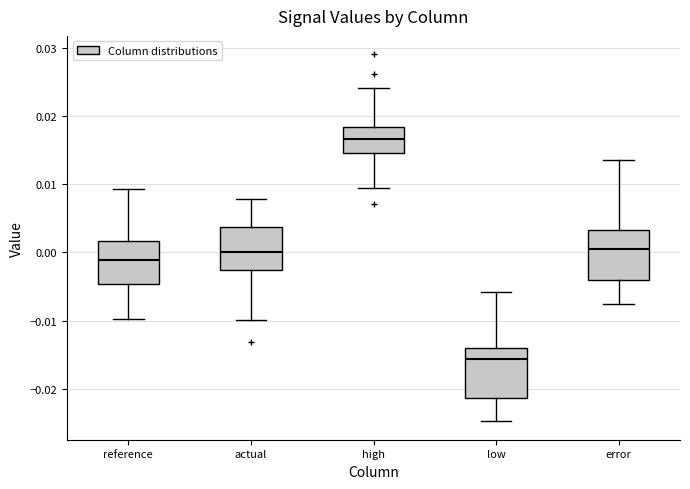

Reading left to right, transcribe this box plot: for each box, give where its median line is, the range the box spans, and where its two whiskers end, as read against the y-axis. The values are not printed on the chart, so give them approximately, as read against the axis.

reference: median -0.001, box -0.005 to 0.002, whiskers -0.010 to 0.009
actual: median 0.000, box -0.003 to 0.004, whiskers -0.010 to 0.008
high: median 0.017, box 0.015 to 0.018, whiskers 0.009 to 0.024
low: median -0.016, box -0.021 to -0.014, whiskers -0.025 to -0.006
error: median 0.001, box -0.004 to 0.003, whiskers -0.008 to 0.014